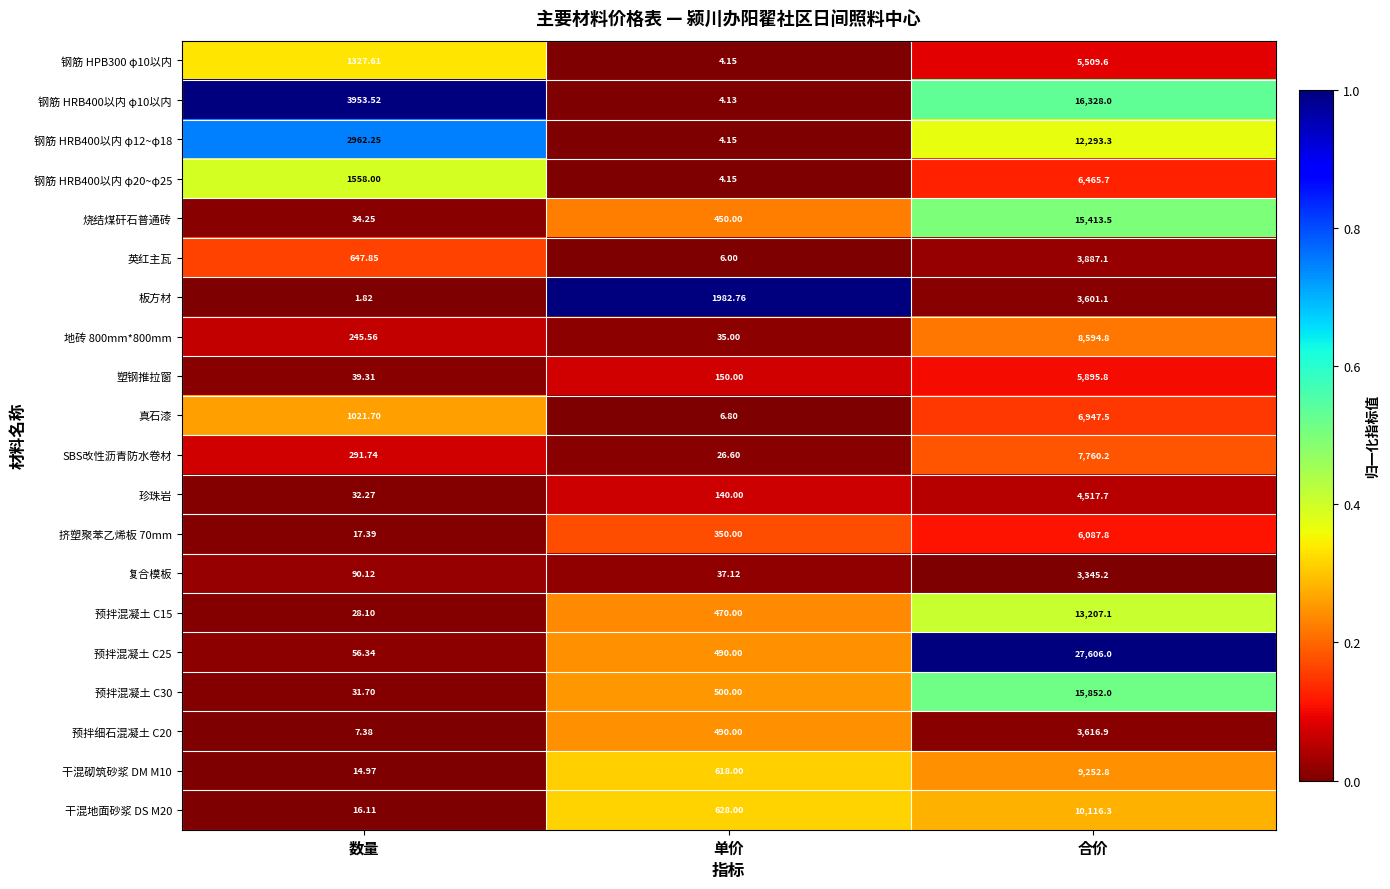

Which label corresponds to the smallest value in the chart?

数量